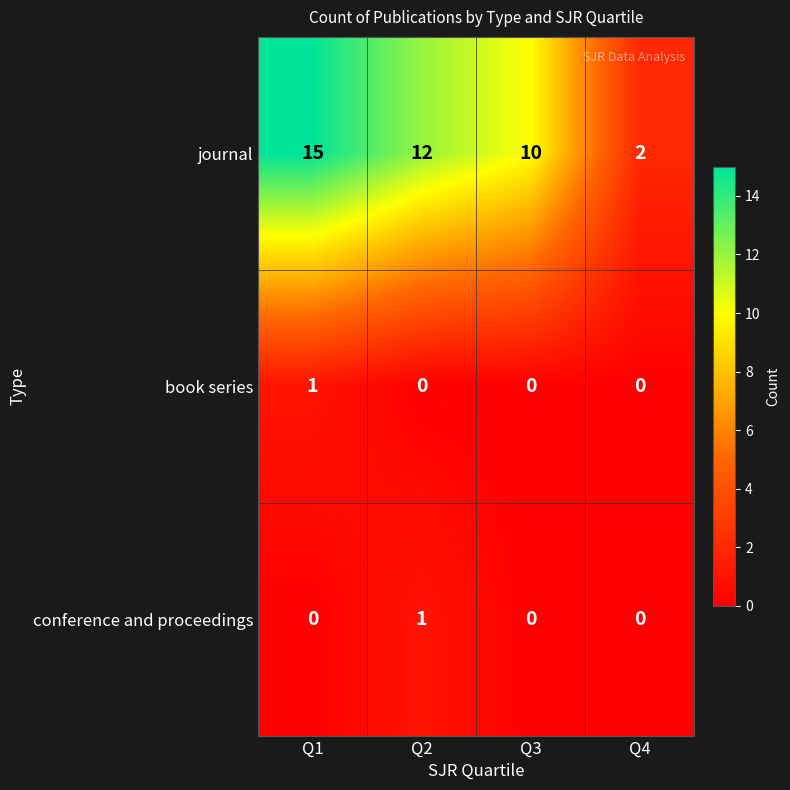

What is the greatest value displayed?

15